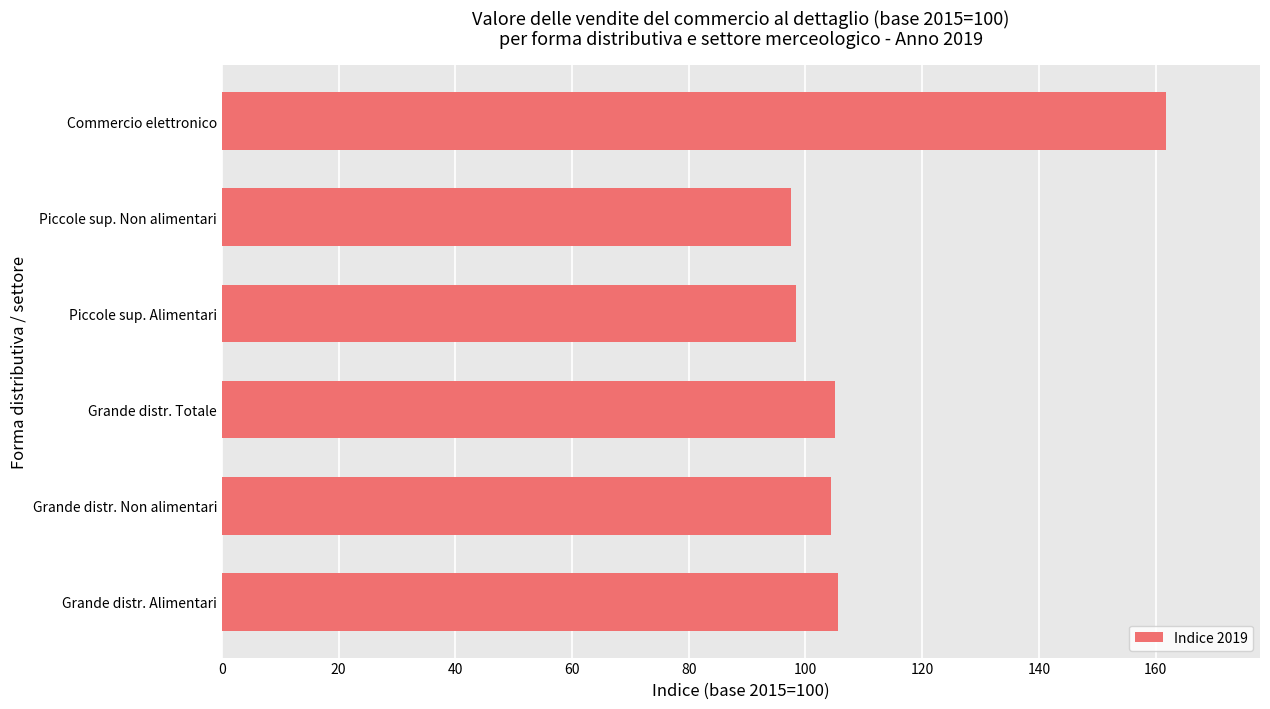

How many categories are shown in the chart?

6